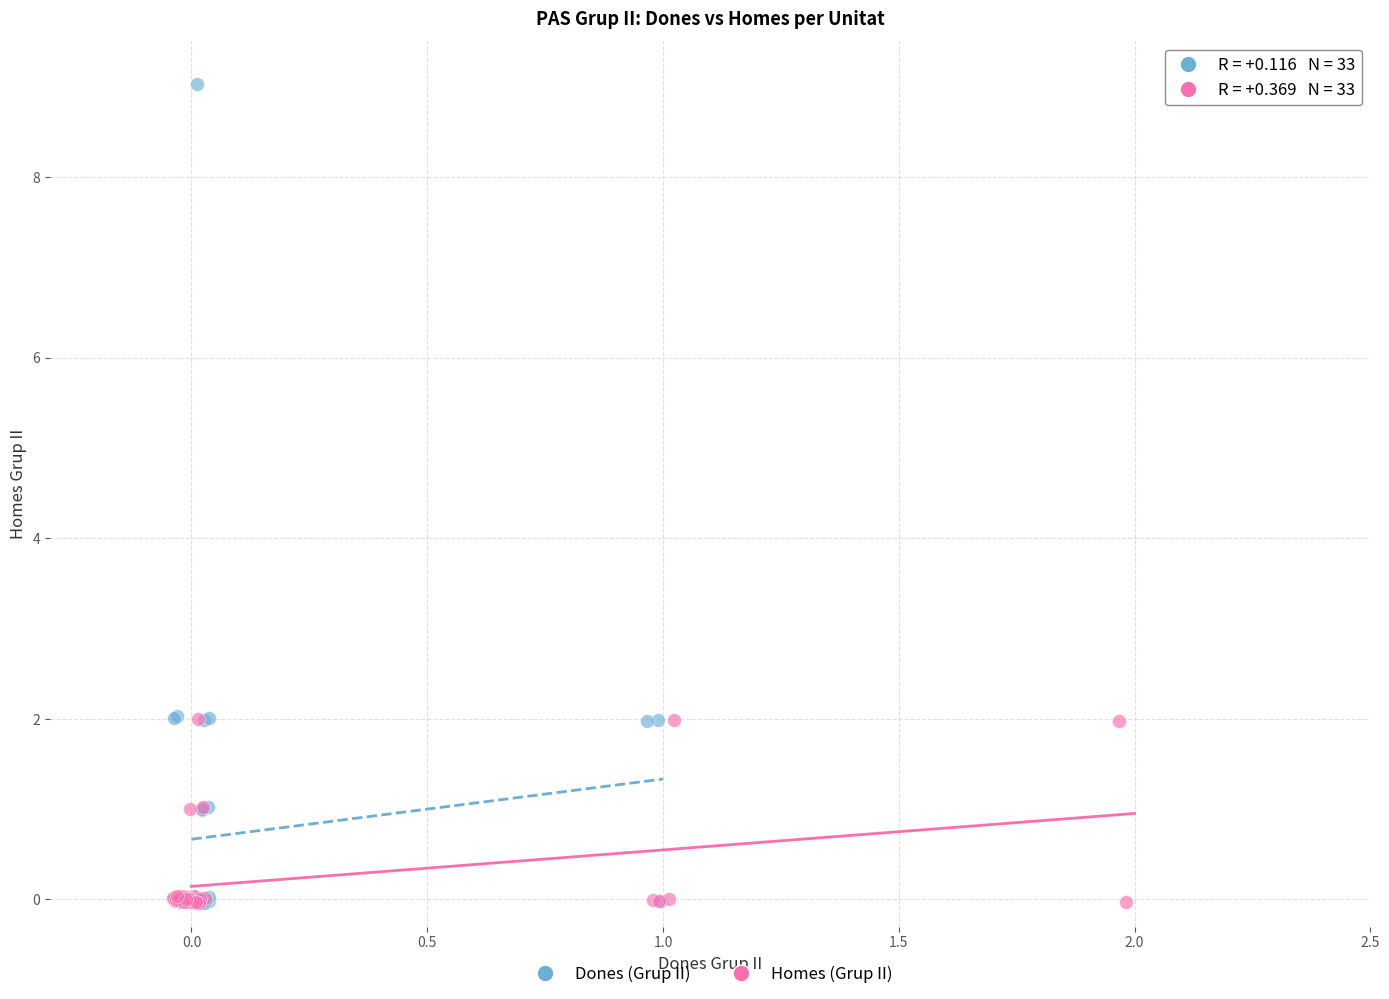

Which series reaches the maximum Y coordinate?

Dones (Grup II)